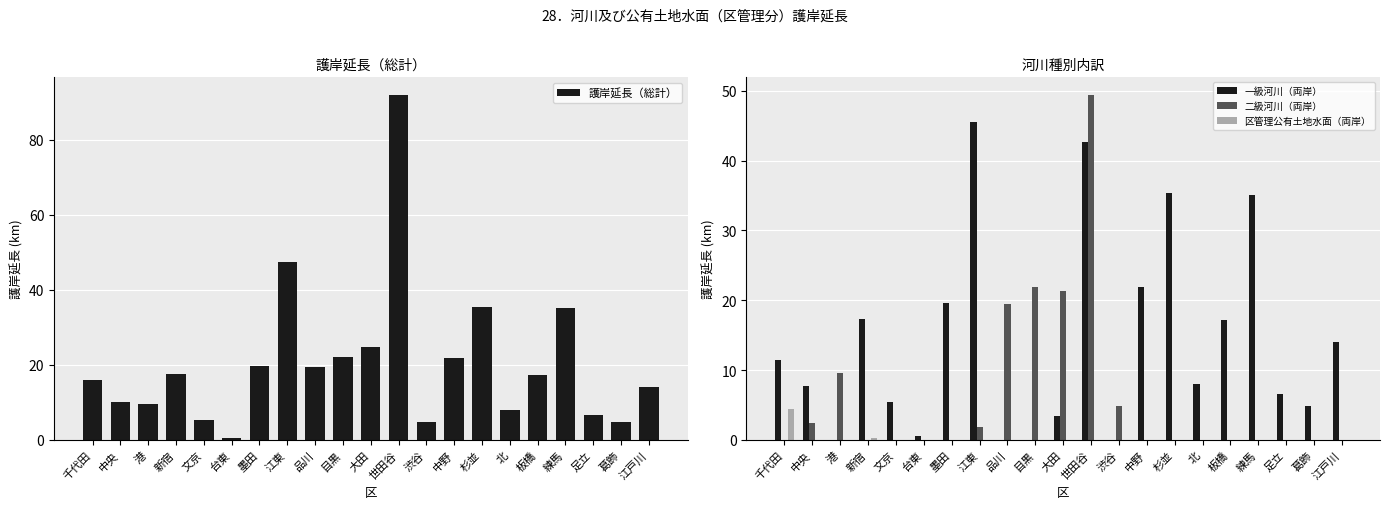

At which category is the sum across all series the highest?

世田谷